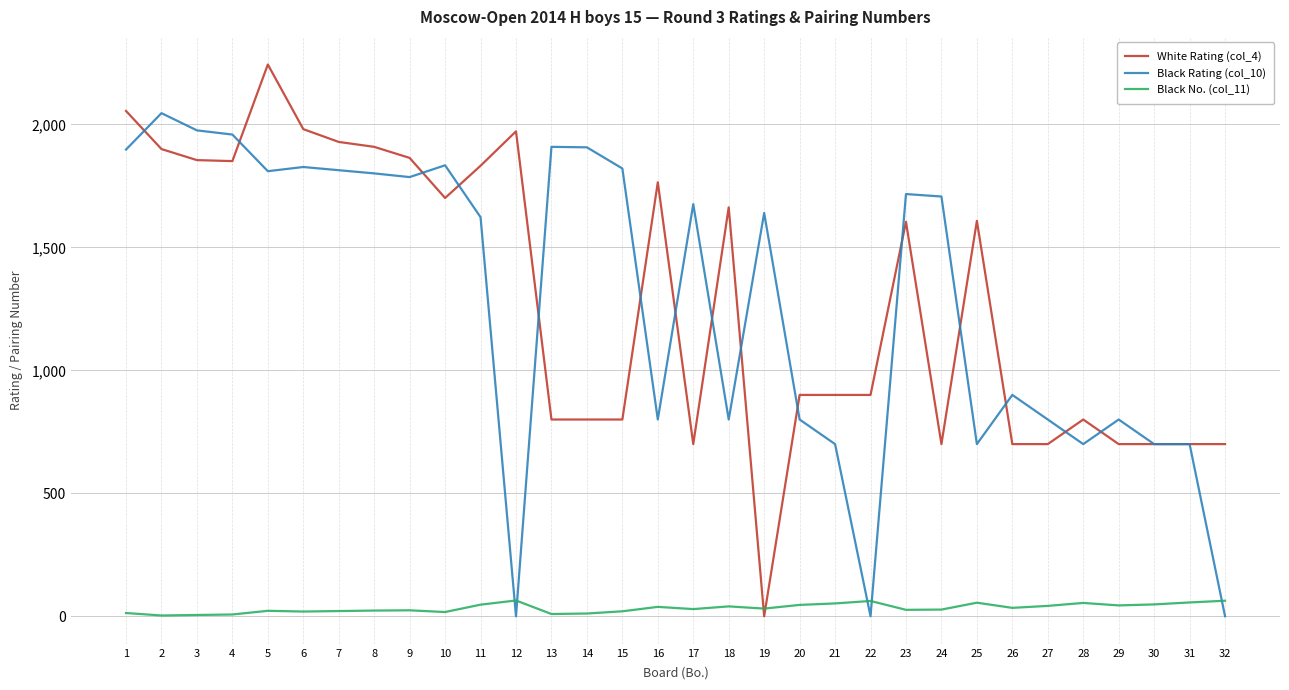

At how many categories does at least one series exceed 325?

32